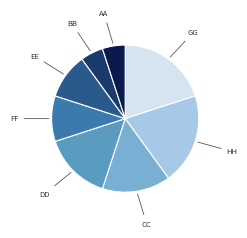

Count the number of slices in the pie.

8